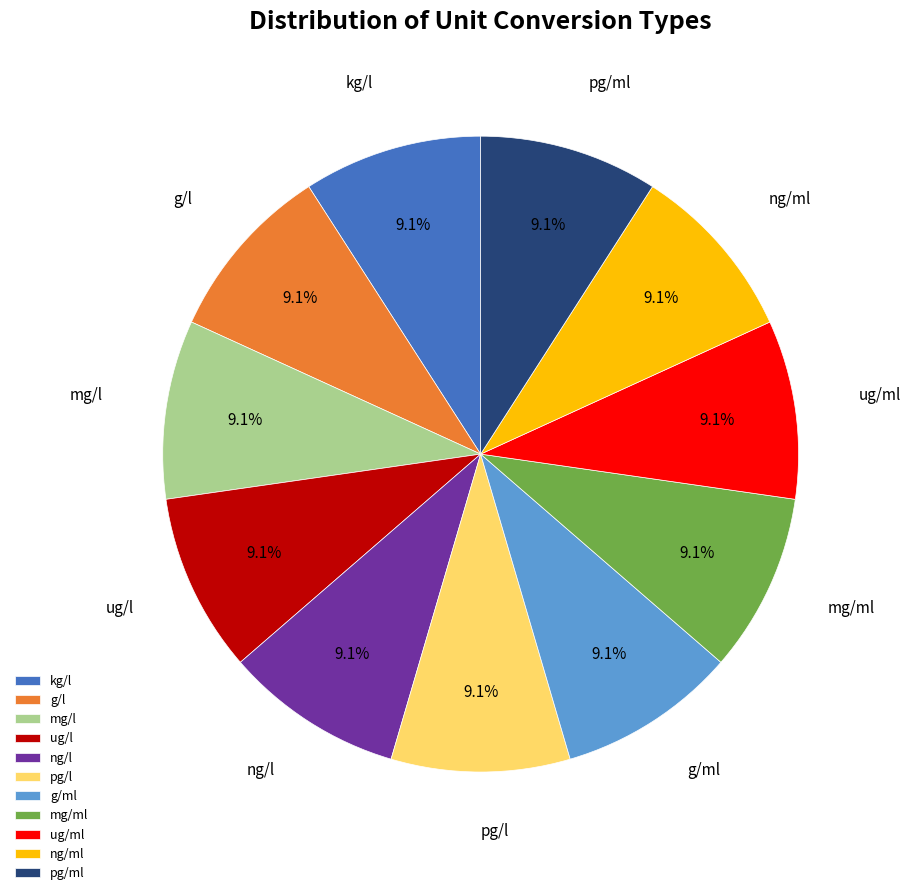

What is the ratio of the value at ug/l to the value at ng/l?

1.0